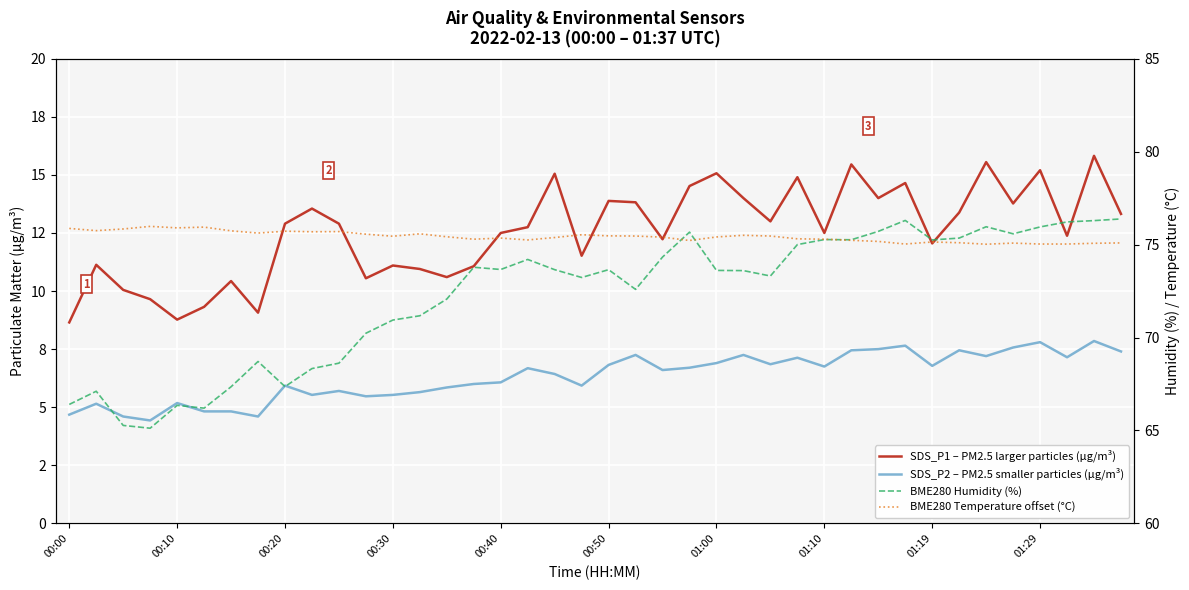

True or false: SDS_P2 – PM2.5 smaller particles (µg/m³) and SDS_P1 – PM2.5 larger particles (µg/m³) intersect in this chart.

False